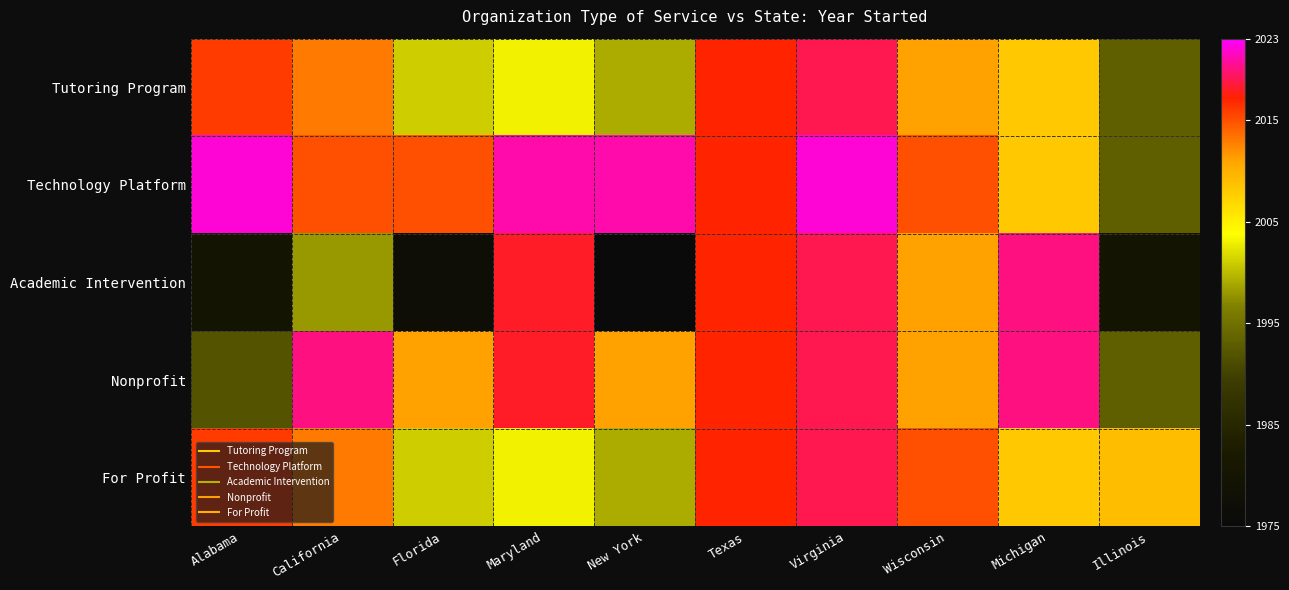

Which has a higher value, Texas or Maryland?

Texas